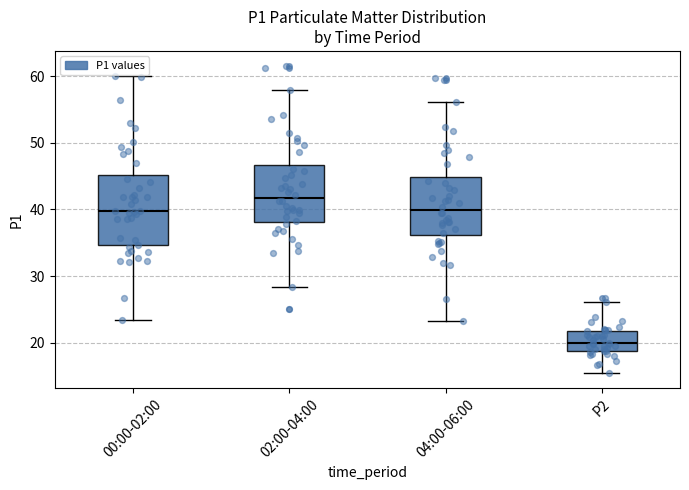

Which box is the tallest, from its lower edge to its upper edge?

00:00-02:00